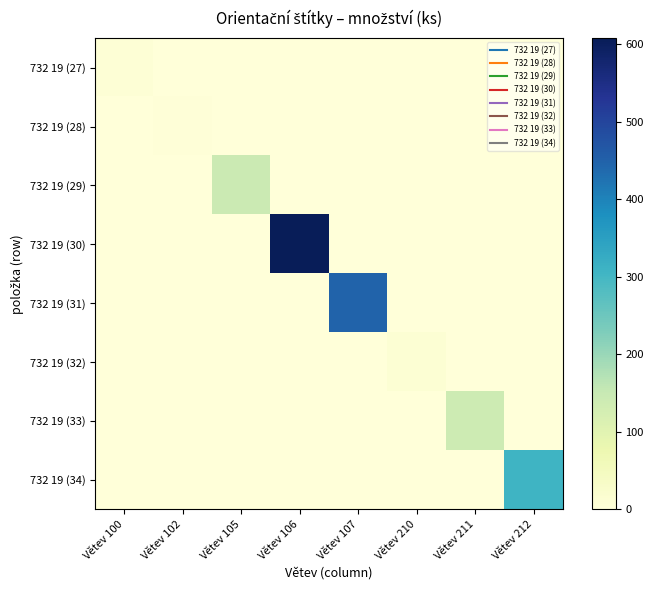

Rank the series at Větev 100 from lowest to highest value.

732 19 (28), 732 19 (29), 732 19 (30), 732 19 (31), 732 19 (32), 732 19 (33), 732 19 (34), 732 19 (27)